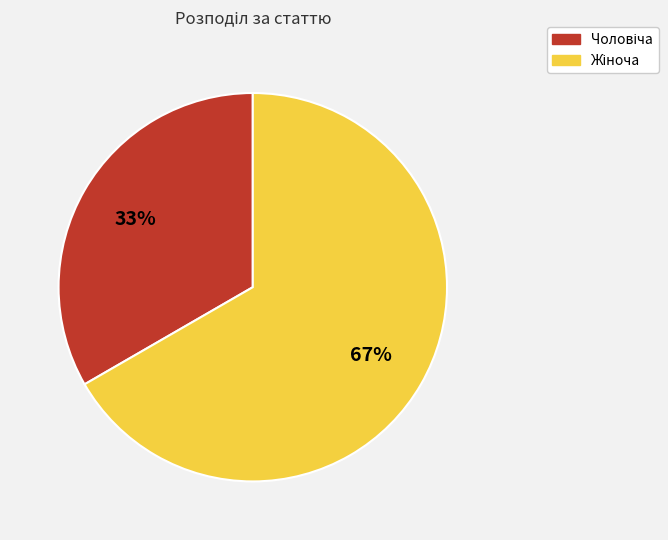

Count the number of slices in the pie.

2